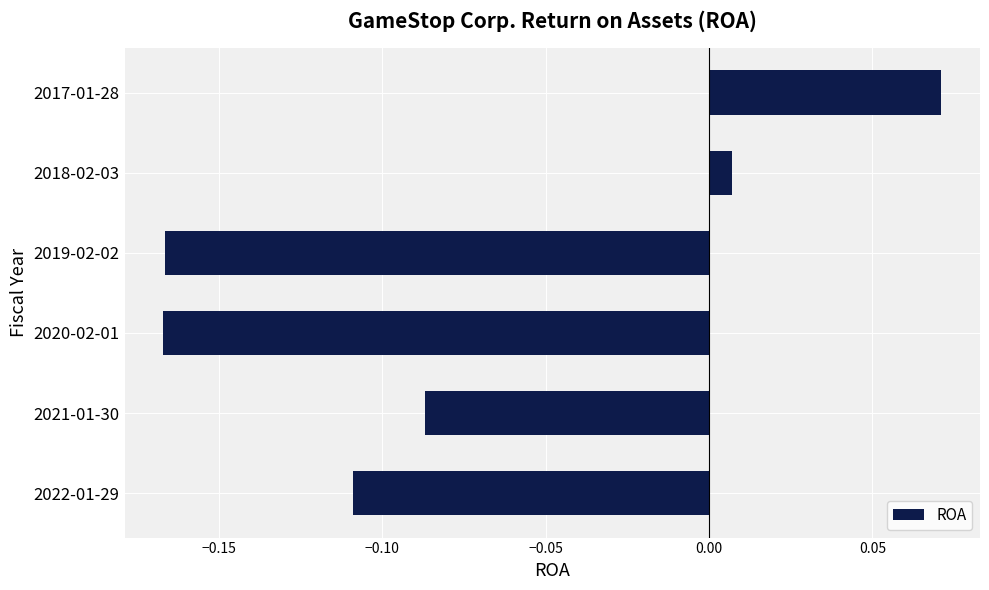

At which label is the value closest to 0?

2018-02-03